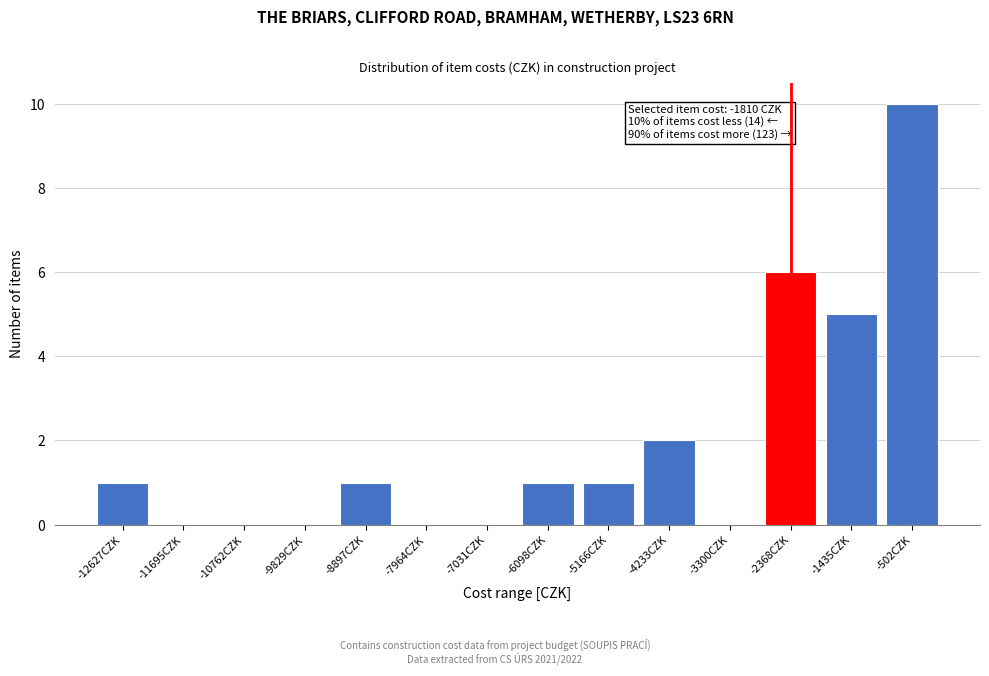

Reading right to left, transcribe all the data shown in this chart.

-502CZK=10	-1435CZK=5	-2368CZK=6	-3300CZK=0	-4233CZK=2	-5166CZK=1	-6098CZK=1	-7031CZK=0	-7964CZK=0	-8897CZK=1	-9829CZK=0	-10762CZK=0	-11695CZK=0	-12627CZK=1